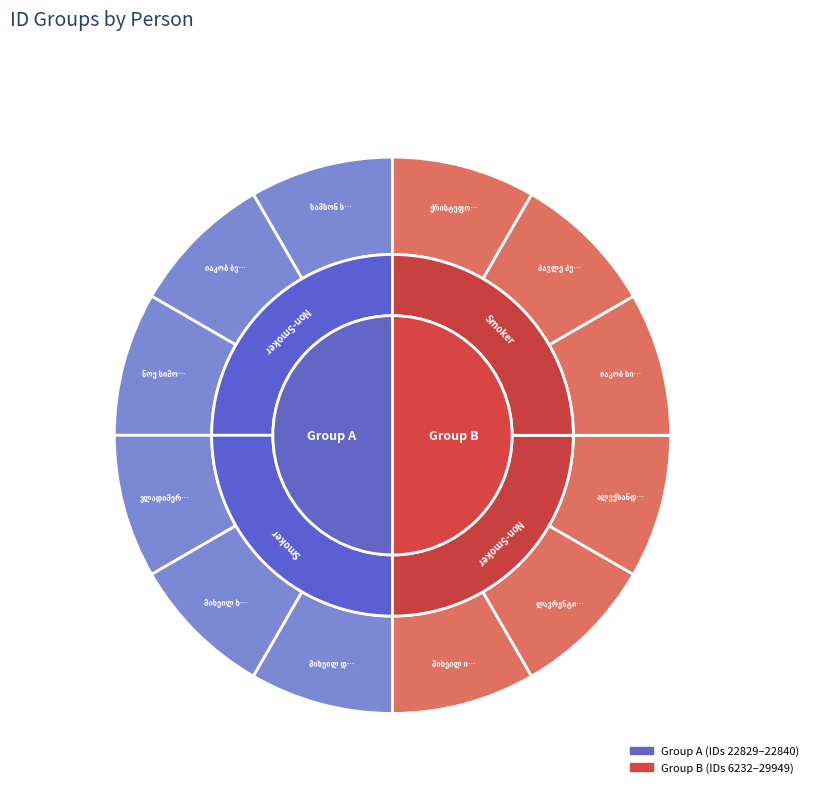

Which category has the smallest portion of the pie?

იაკობ სიმონის ძე ხარებავა